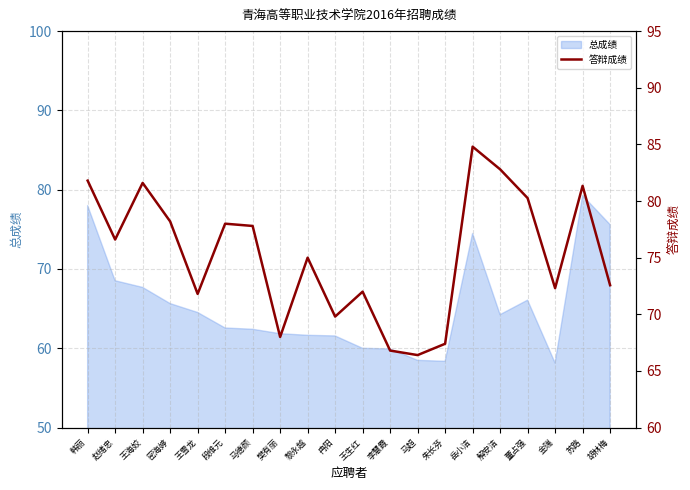

Reading left to right, what are all the values shown in this chart?

81.8	76.6	81.6	78.2	71.8	78.0	77.8	68.0	75.0	69.8	72.0	66.8	66.4	67.4	84.8	82.8	80.3	72.3	81.3	72.6